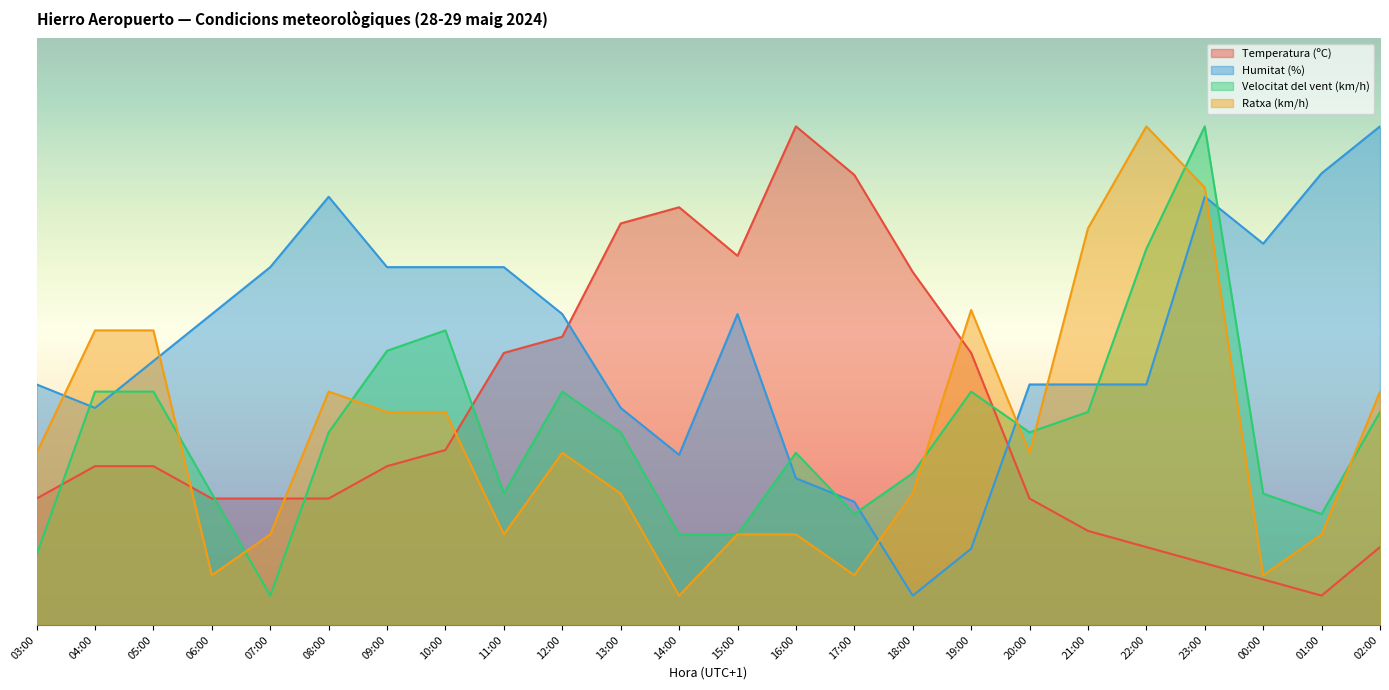

Where is Velocitat del vent (km/h) nearest to the value 45?

09:00